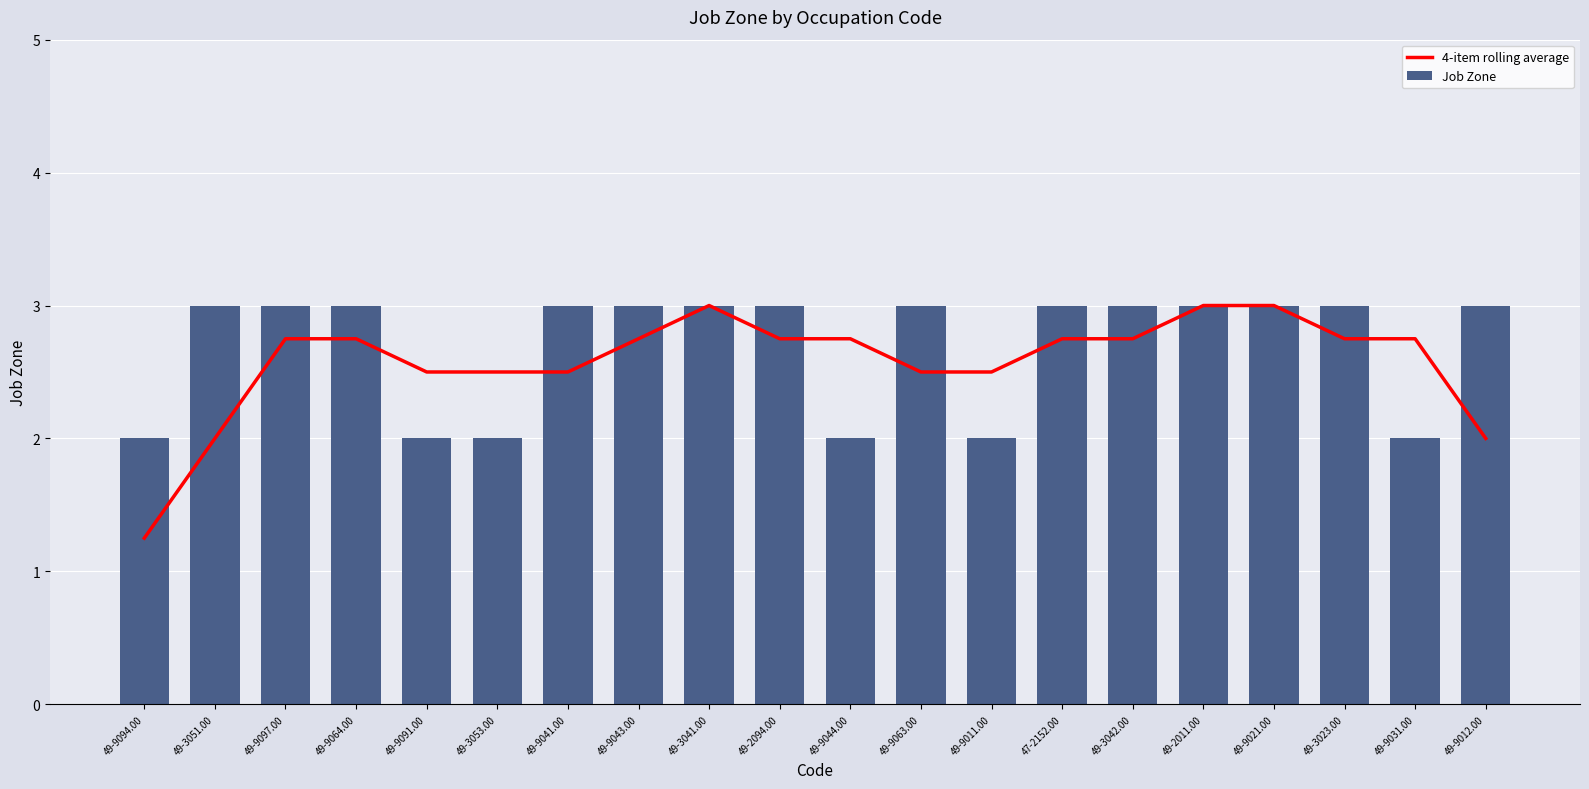

Reading left to right, extract all data points from this chart.

4-item rolling average: 49-9094.00=1.2	49-3051.00=2.0	49-9097.00=2.8	49-9064.00=2.8	49-9091.00=2.5	49-3053.00=2.5	49-9041.00=2.5	49-9043.00=2.8	49-3041.00=3.0	49-2094.00=2.8	49-9044.00=2.8	49-9063.00=2.5	49-9011.00=2.5	47-2152.00=2.8	49-3042.00=2.8	49-2011.00=3.0	49-9021.00=3.0	49-3023.00=2.8	49-9031.00=2.8	49-9012.00=2.0
Job Zone: 49-9094.00=2.0	49-3051.00=3.0	49-9097.00=3.0	49-9064.00=3.0	49-9091.00=2.0	49-3053.00=2.0	49-9041.00=3.0	49-9043.00=3.0	49-3041.00=3.0	49-2094.00=3.0	49-9044.00=2.0	49-9063.00=3.0	49-9011.00=2.0	47-2152.00=3.0	49-3042.00=3.0	49-2011.00=3.0	49-9021.00=3.0	49-3023.00=3.0	49-9031.00=2.0	49-9012.00=3.0